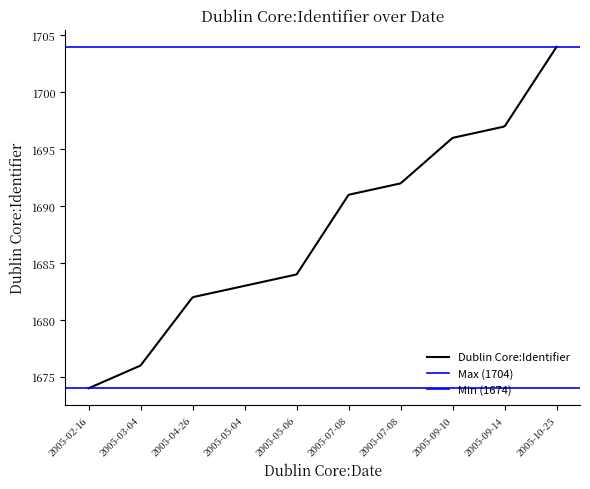

What is the difference between the maximum and minimum values?

30